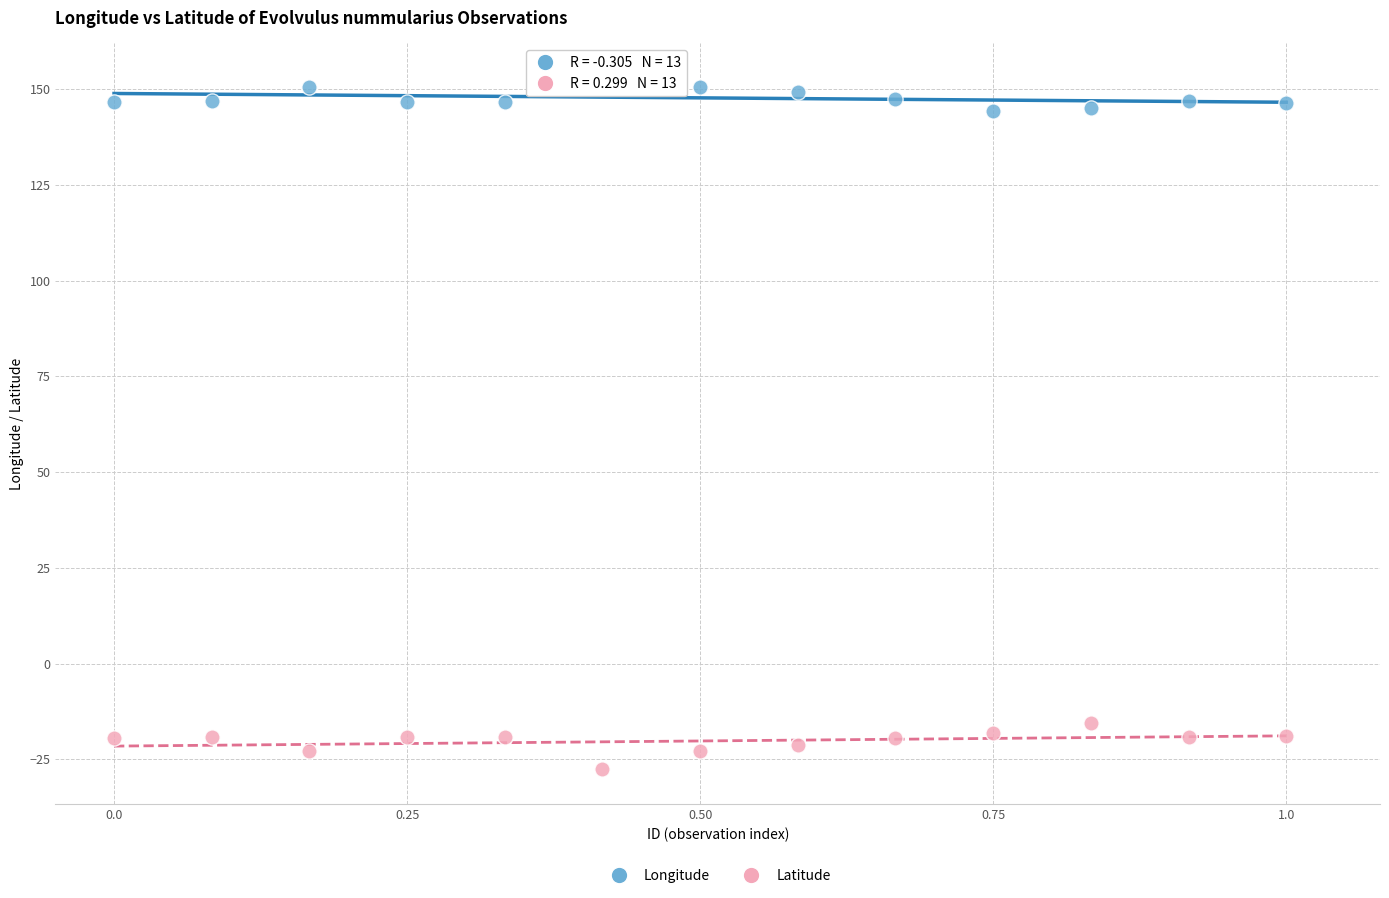

Which series has the widest spread of Y values?

Latitude